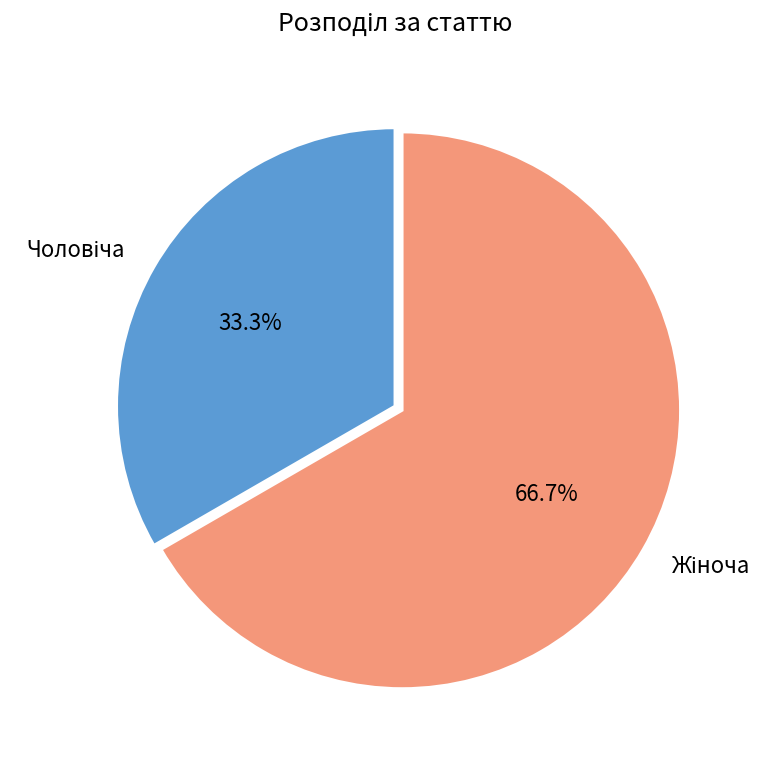

Is there any slice that represents more than half of the pie?

Yes